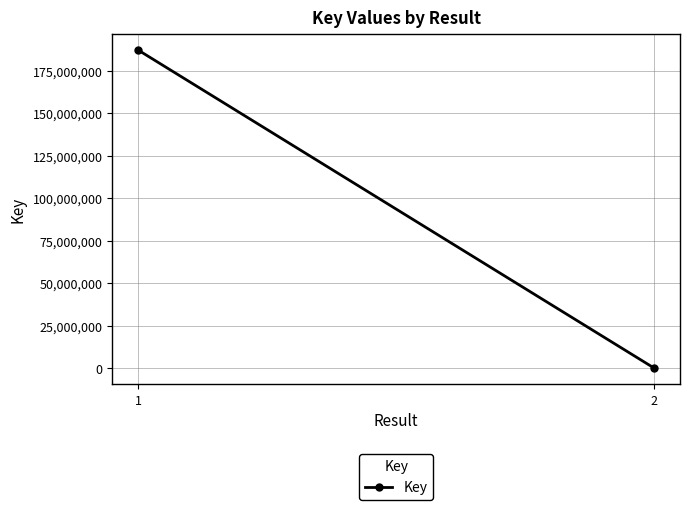

How many values are between 6564 and 187093555?

2